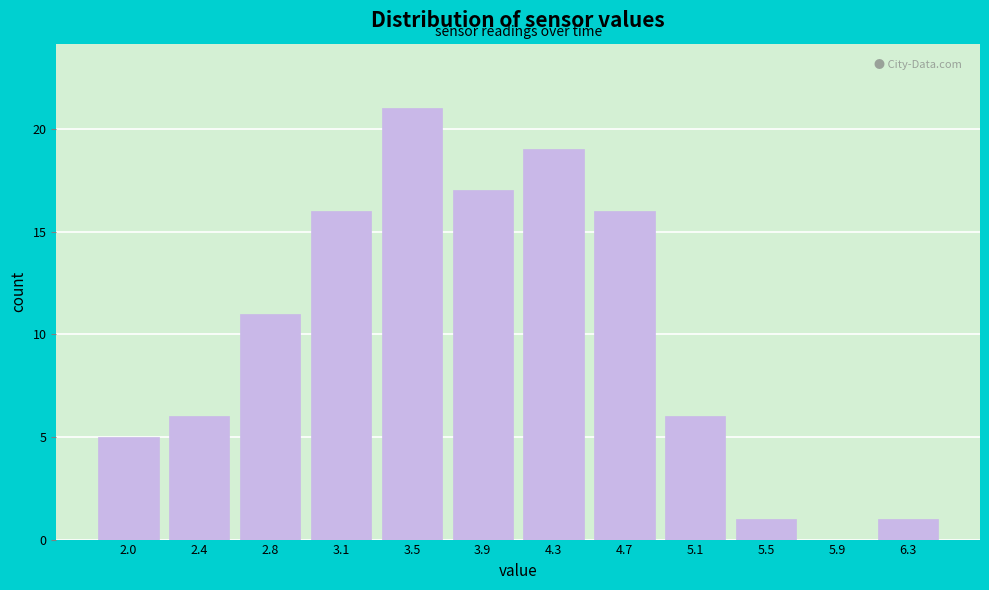

Reading left to right, transcribe all the data shown in this chart.

2.0=5	2.4=6	2.8=11	3.1=16	3.5=21	3.9=17	4.3=19	4.7=16	5.1=6	5.5=1	5.9=0	6.3=1